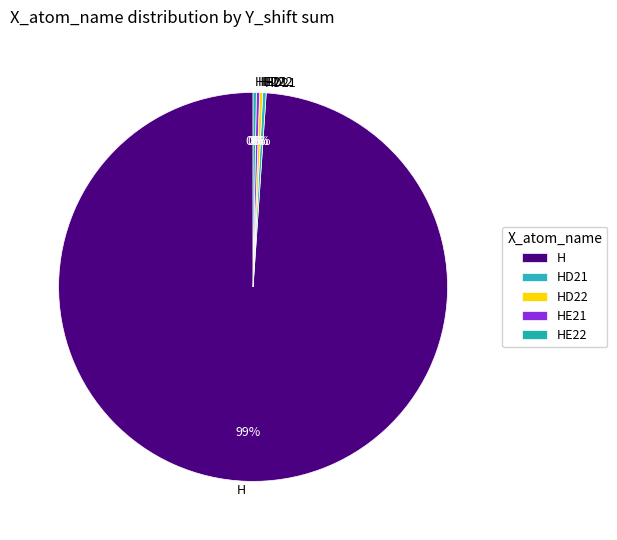

Is it true that H is 99% of the pie?

True